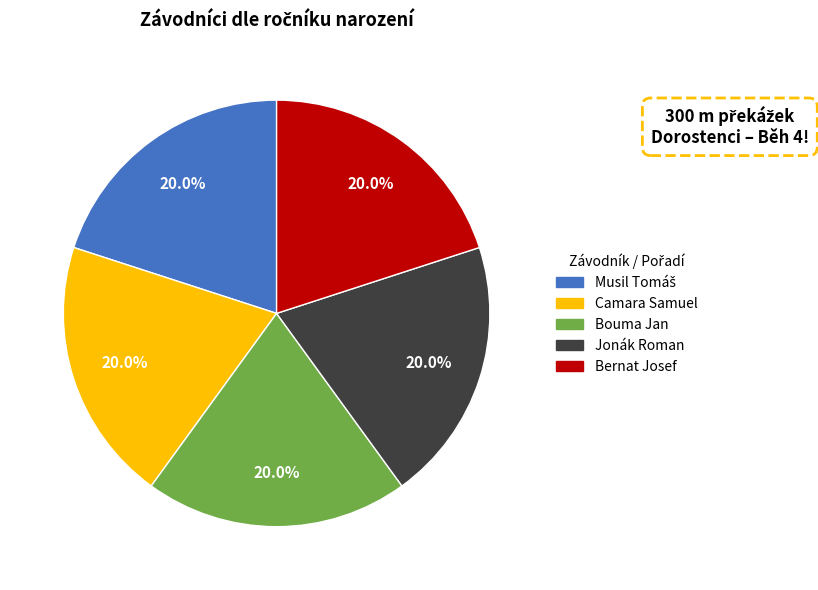

How many slices are in this pie chart?

5